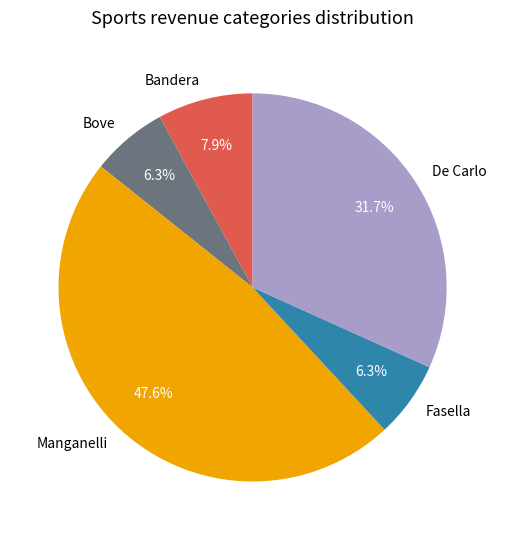

To the nearest percent, what is the combined percentage of Bandera and Manganelli?

56%